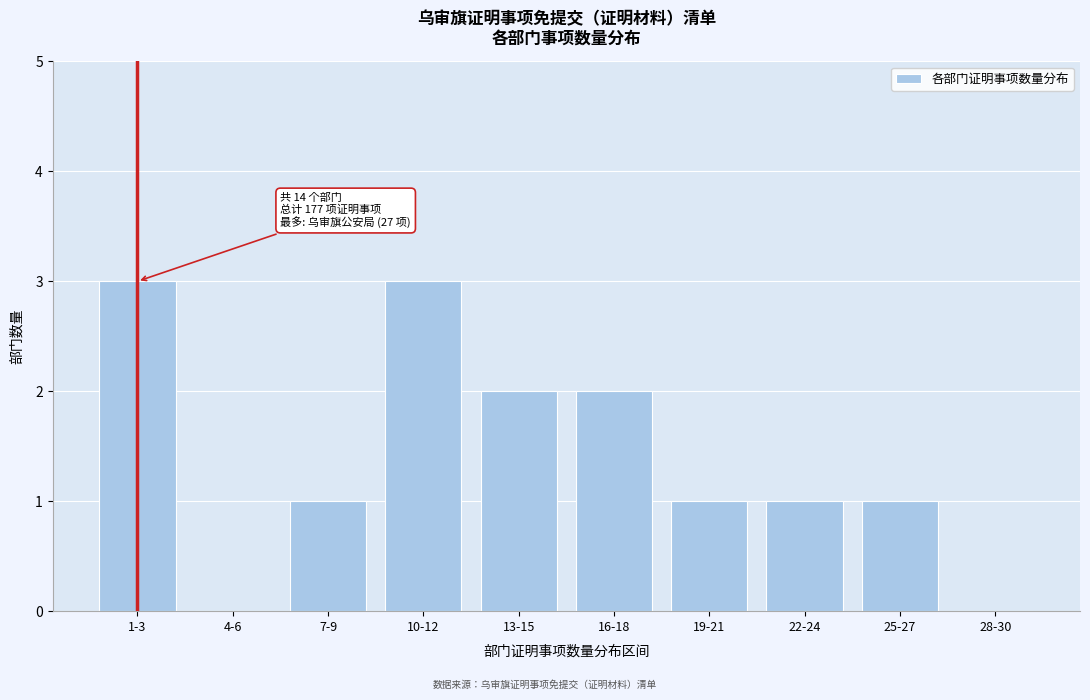

Reading left to right, transcribe all the data shown in this chart.

1-3=3	4-6=0	7-9=1	10-12=3	13-15=2	16-18=2	19-21=1	22-24=1	25-27=1	28-30=0